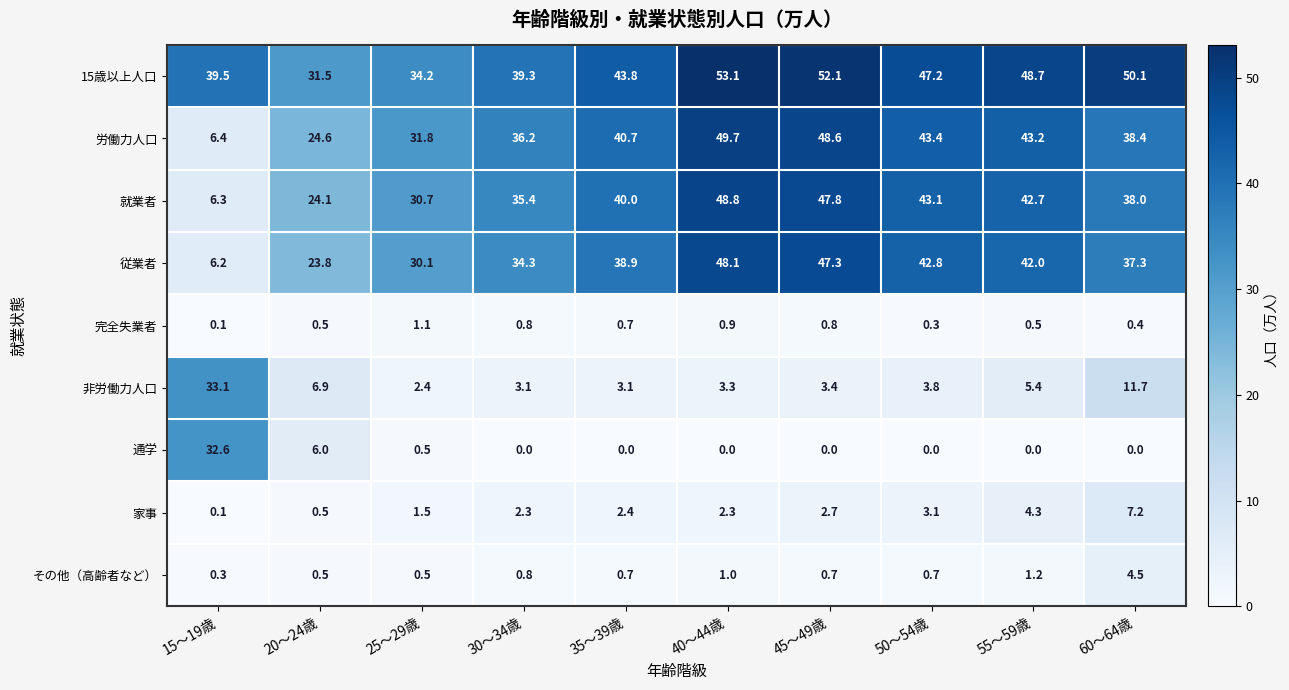

At which category is the sum across all series the highest?

40～44歳